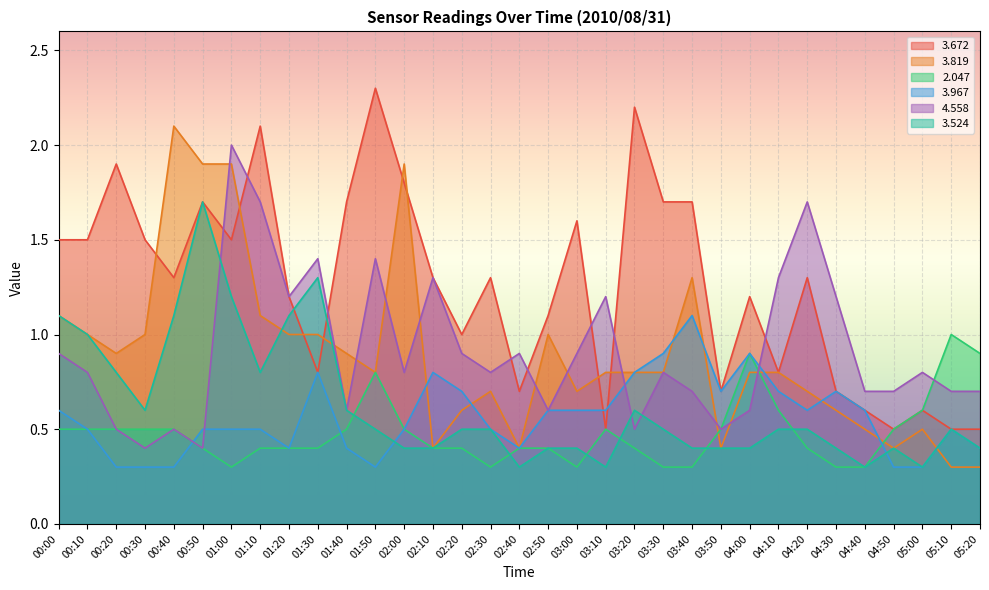

At which category does   2.047 reach its first local valley?

01:00